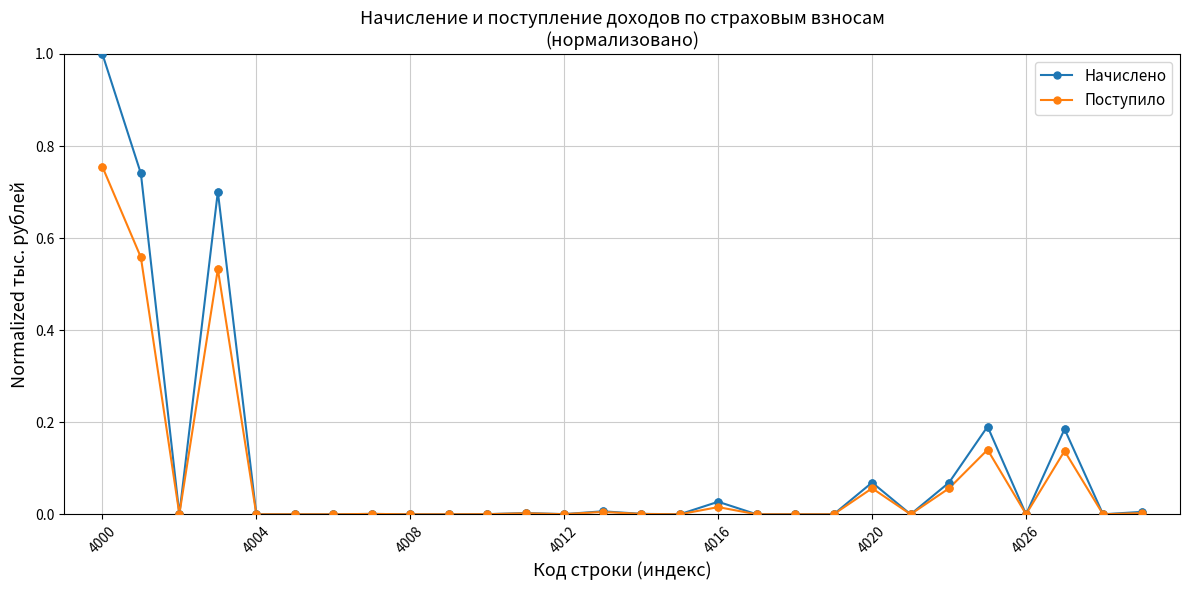

True or false: Начислено has more than 0 interior local peaks.

True